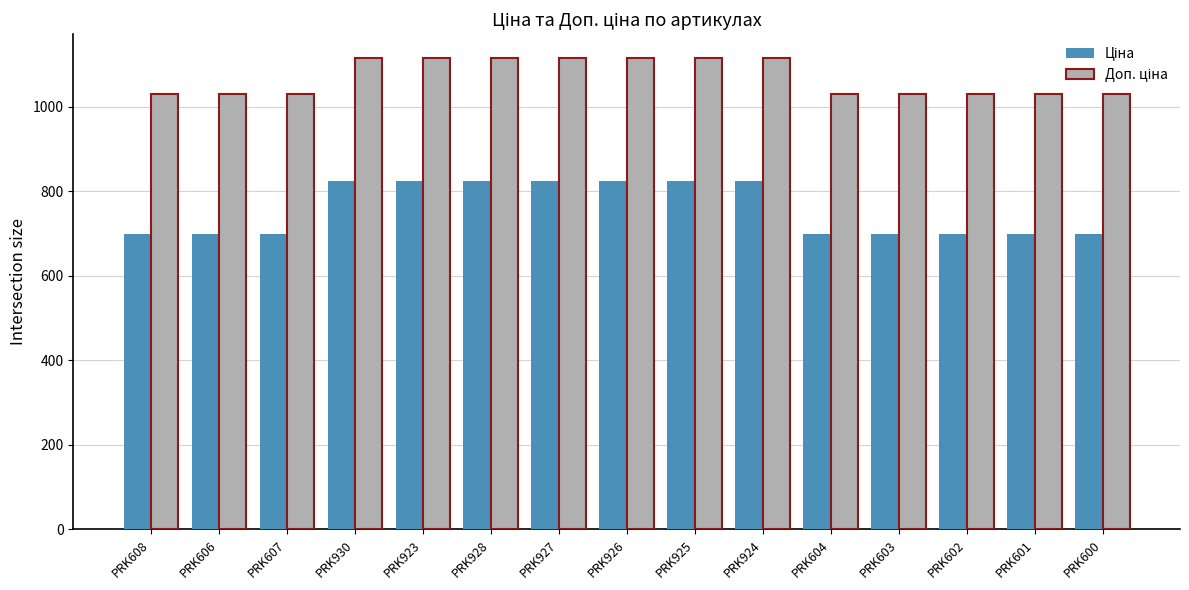

What is the total value across all series at PRK603?

1729.6